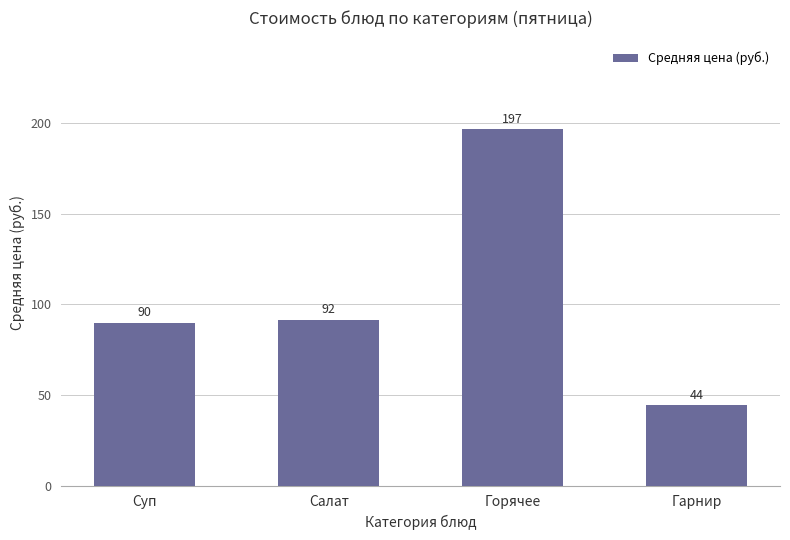

List the labels in order of value, largest first.

Горячее, Салат, Суп, Гарнир